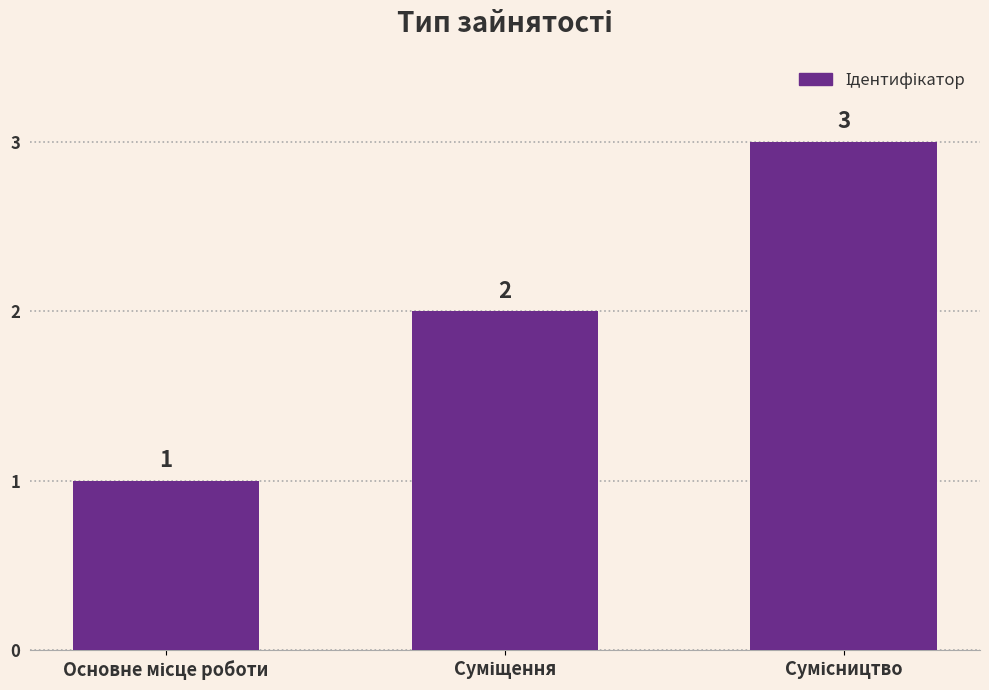

How many values are between 1 and 3?

3